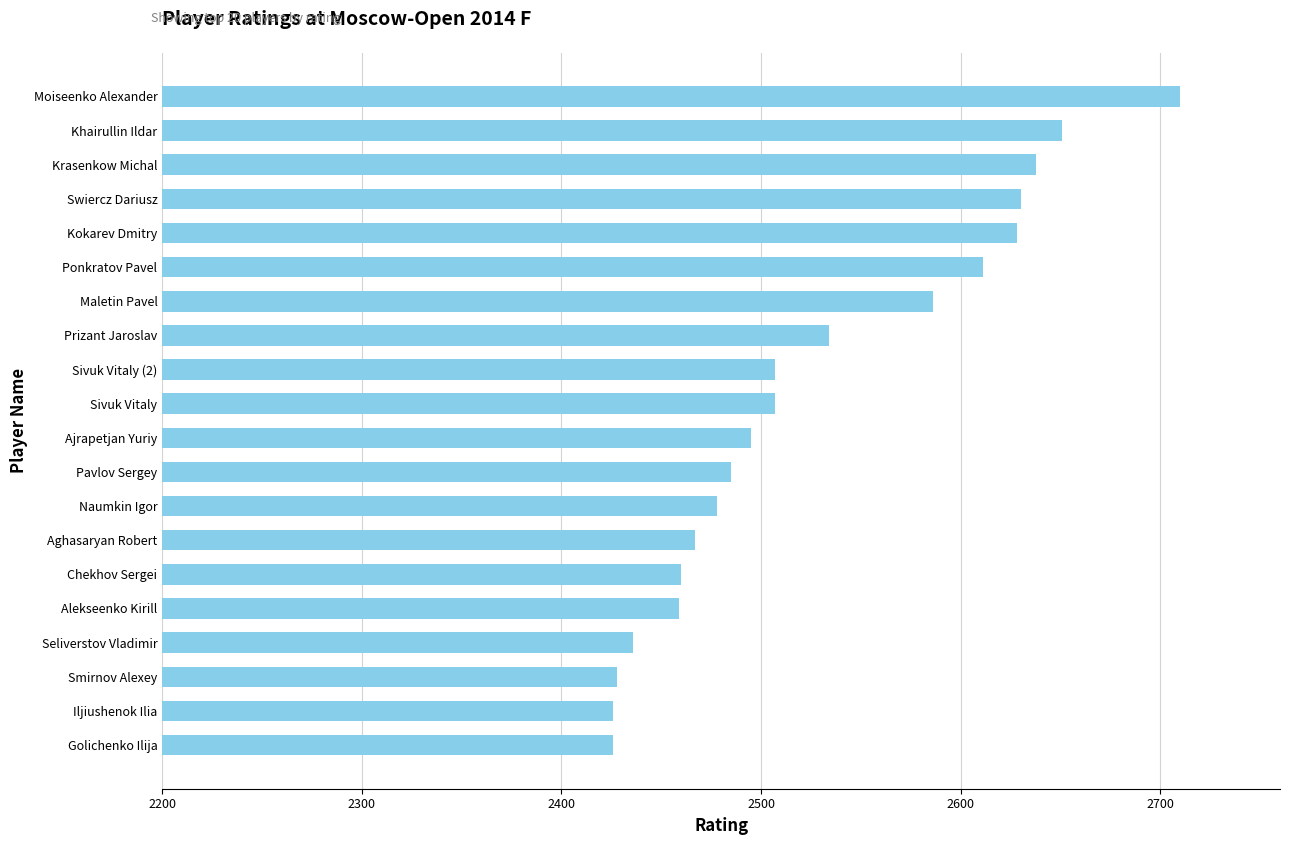

What is the change in value from Ajrapetjan Yuriy to Prizant Jaroslav?

+39